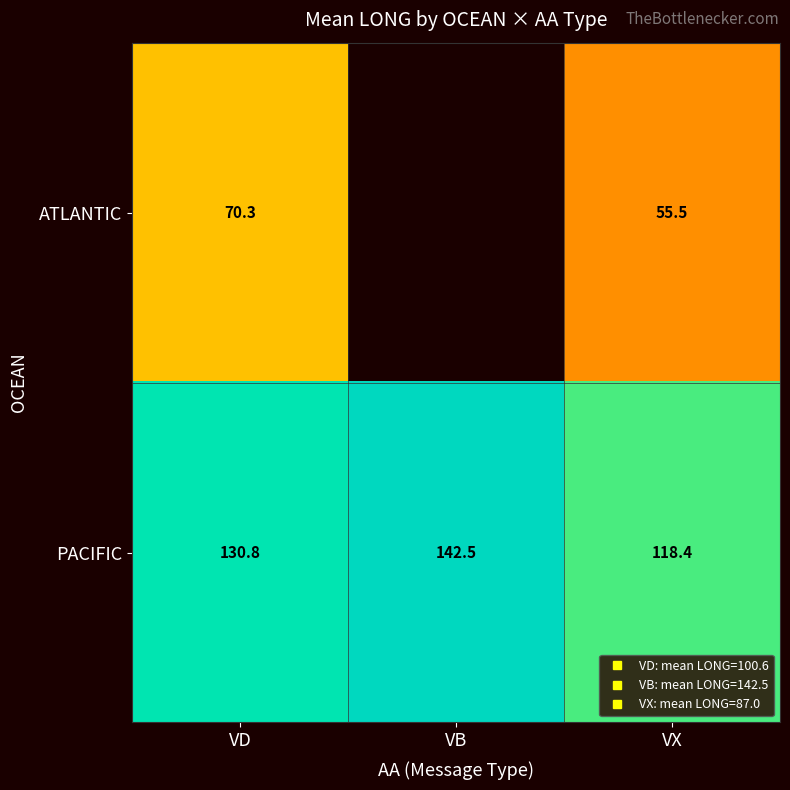

Where does the PACIFIC series first go above 130?

VD